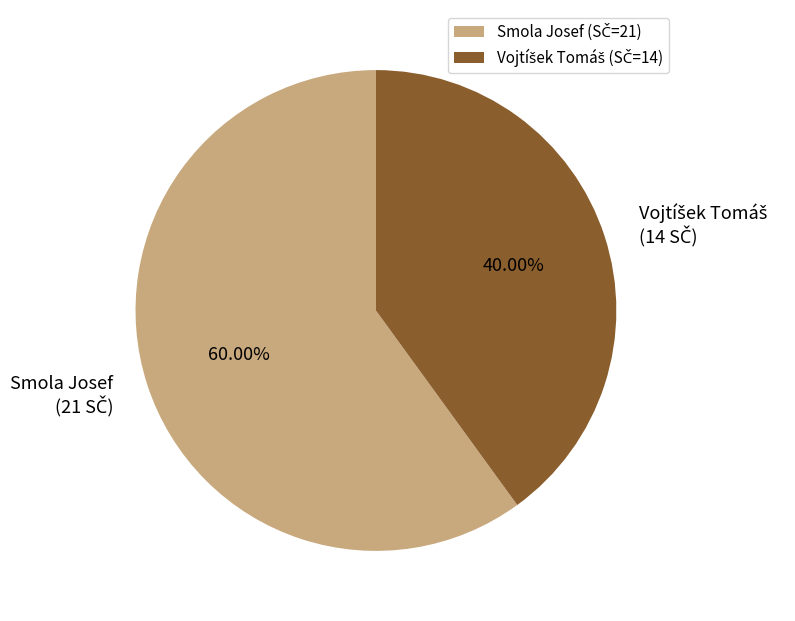

How many slices are in this pie chart?

2